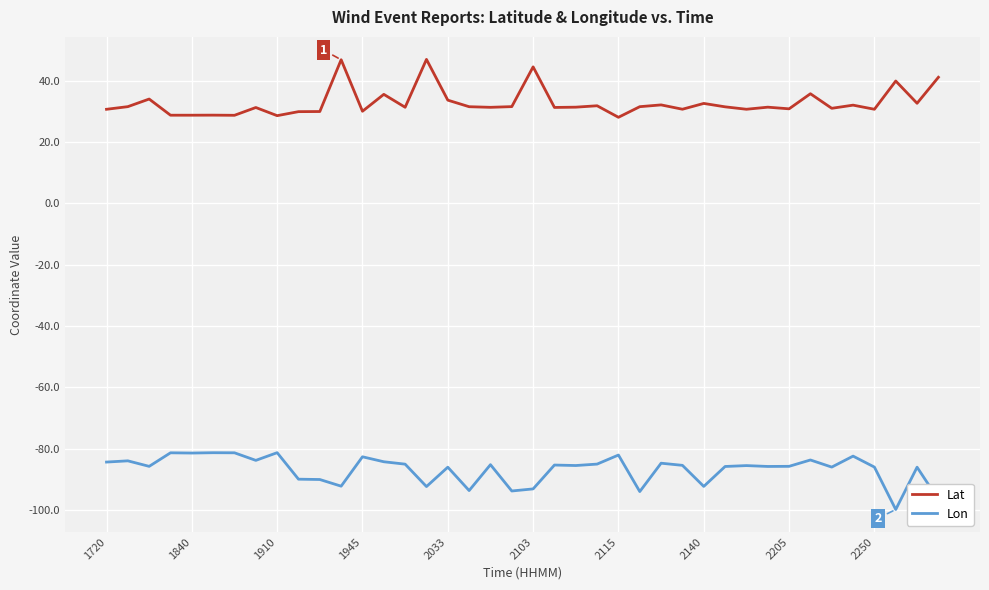

What is the greatest value displayed?

46.9